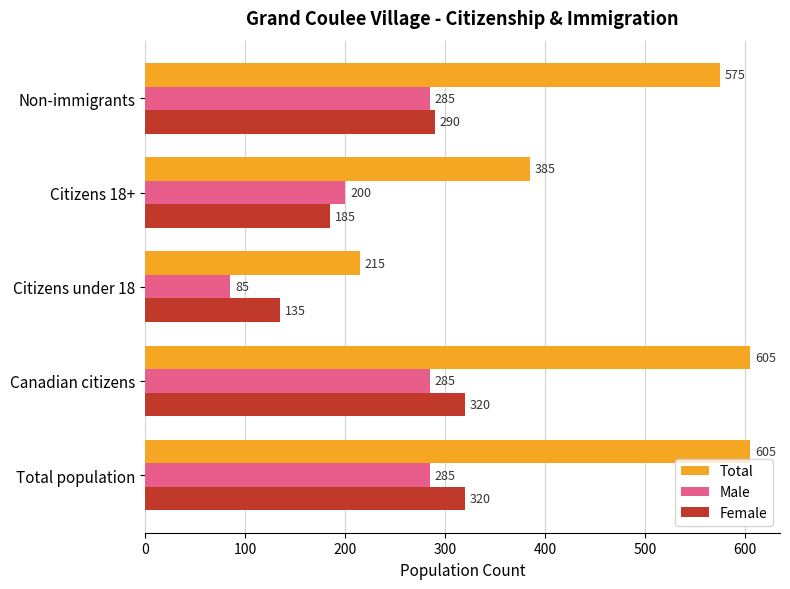

Which series has the widest spread of values?

Total